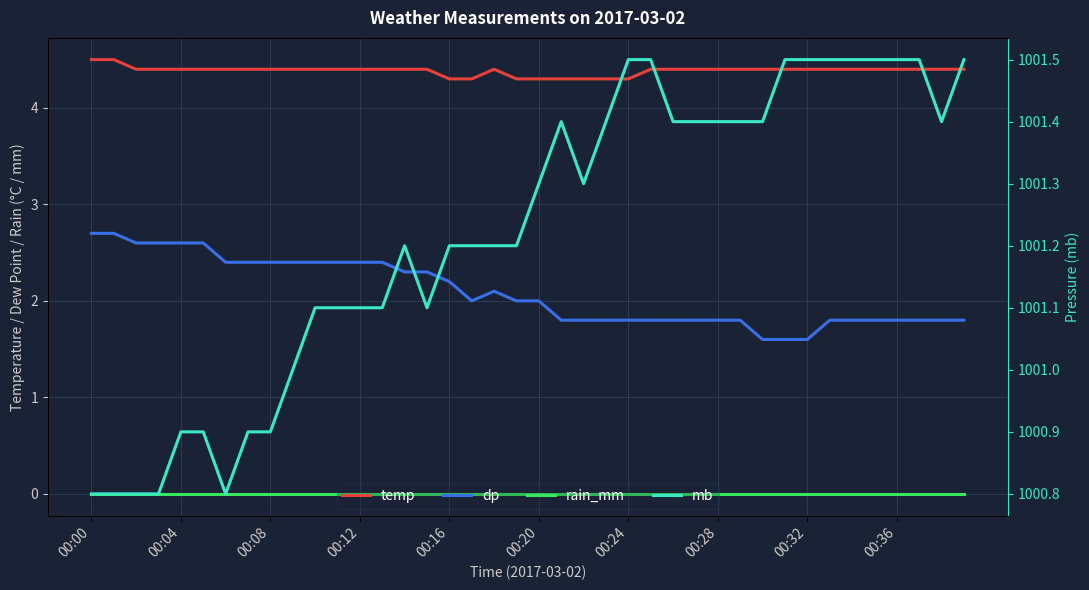

Where does the dp series first go above 2?

00:00